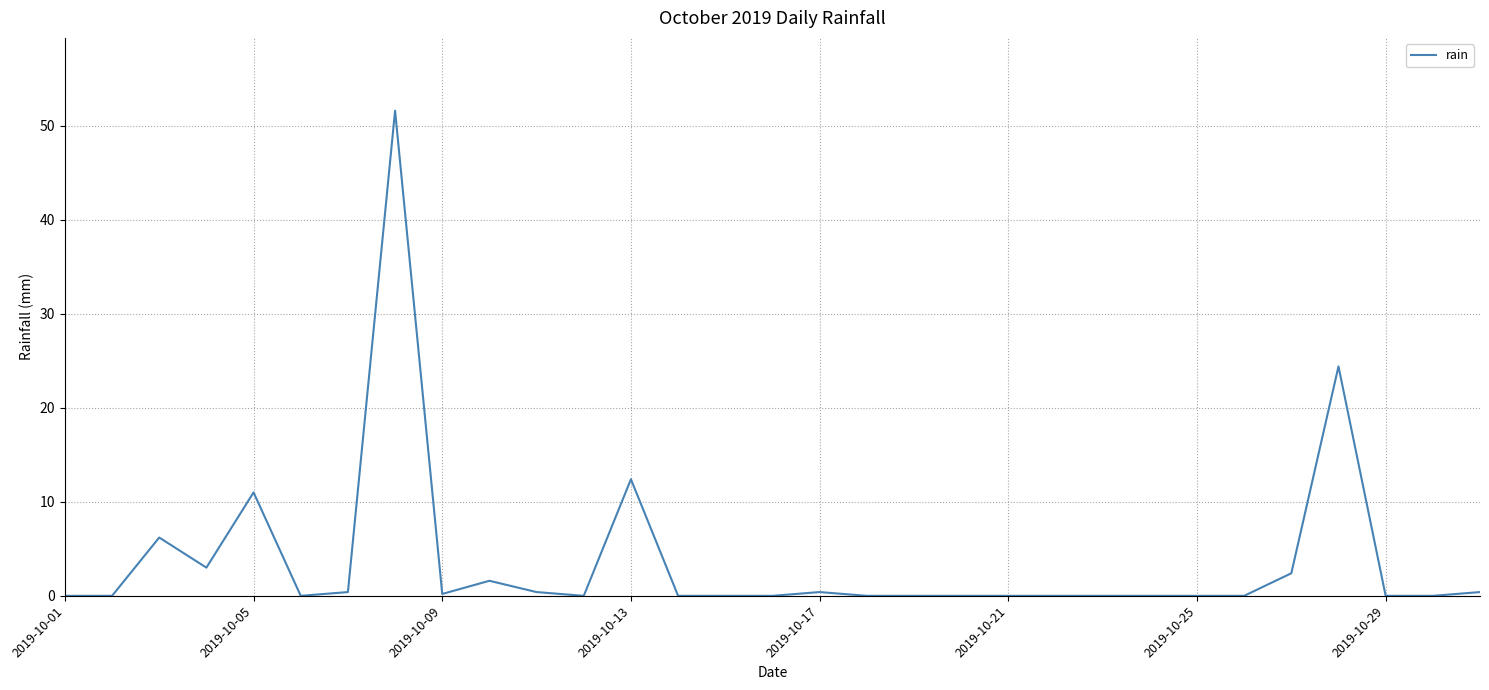

What is the difference between the maximum and minimum values?

51.6